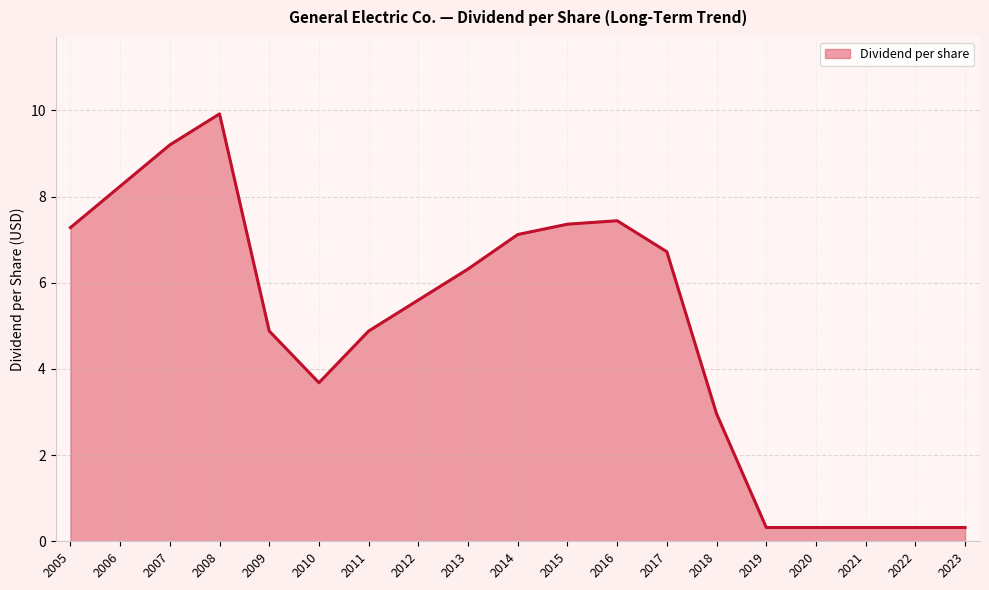

Does the chart display data point markers on the line(s)?

No